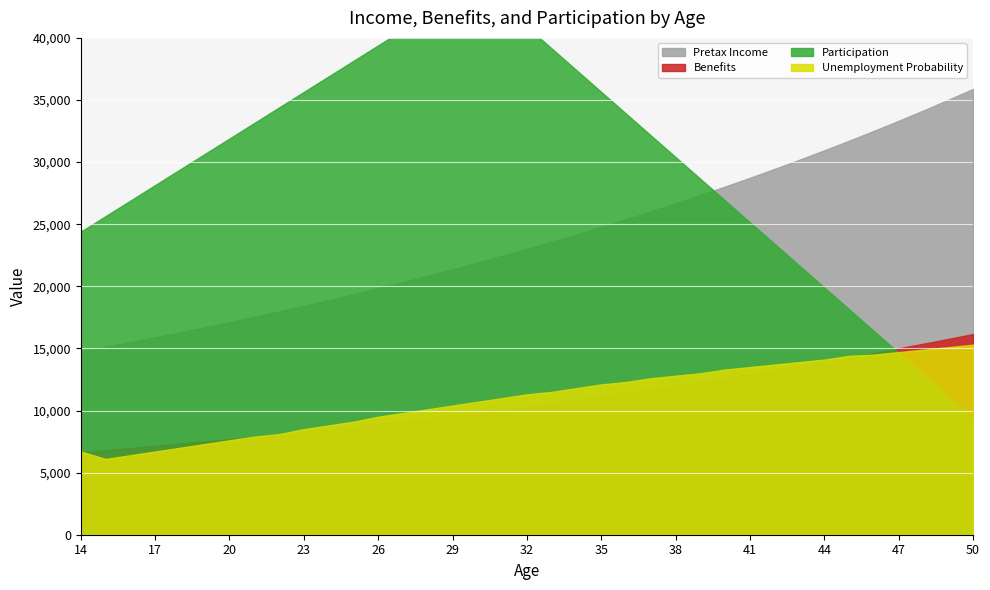

True or false: Unemployment Probability and Pretax Income cross at least once.

False